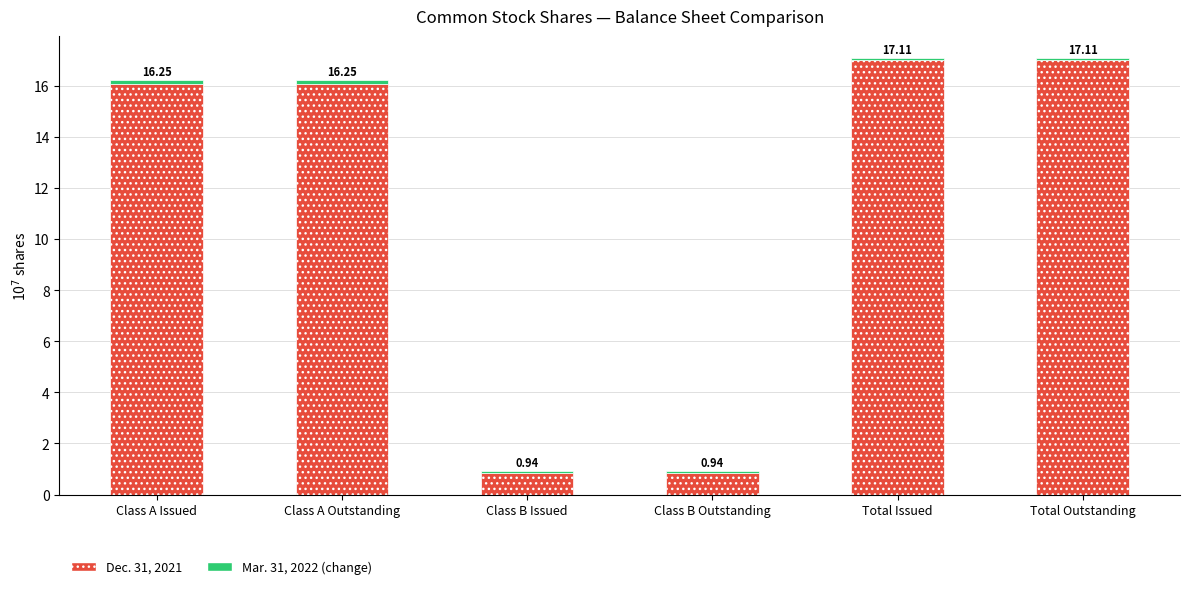

How many bars are there in total?

6